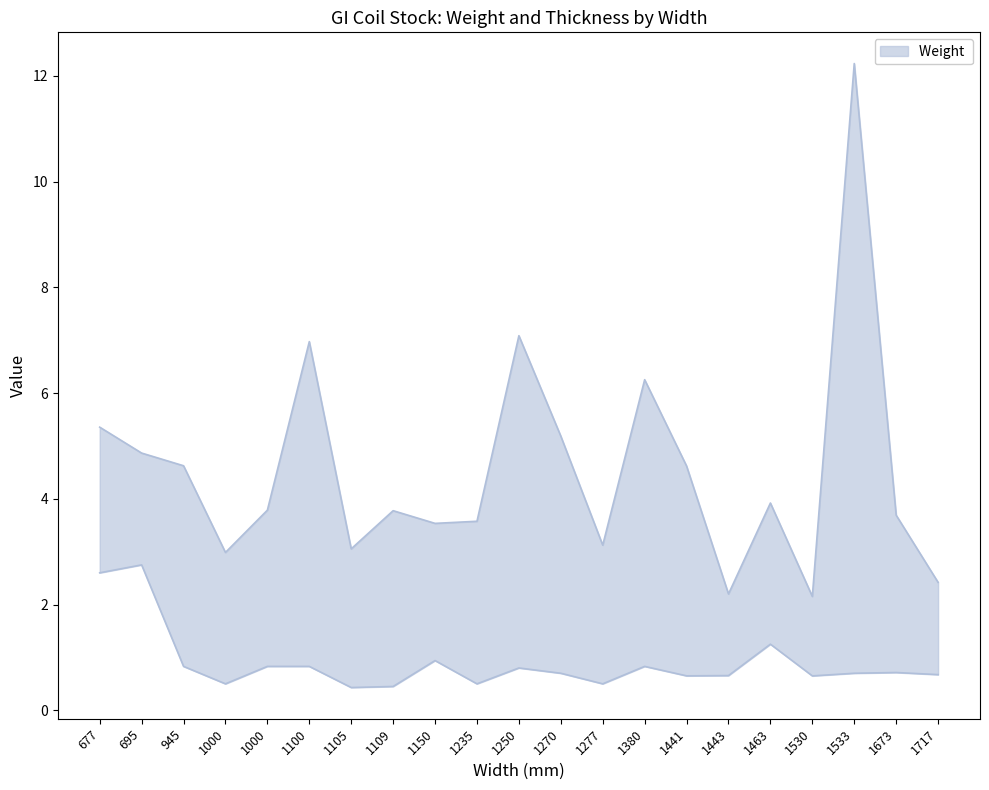

True or false: Thickness and Weight  cross at least once.

False